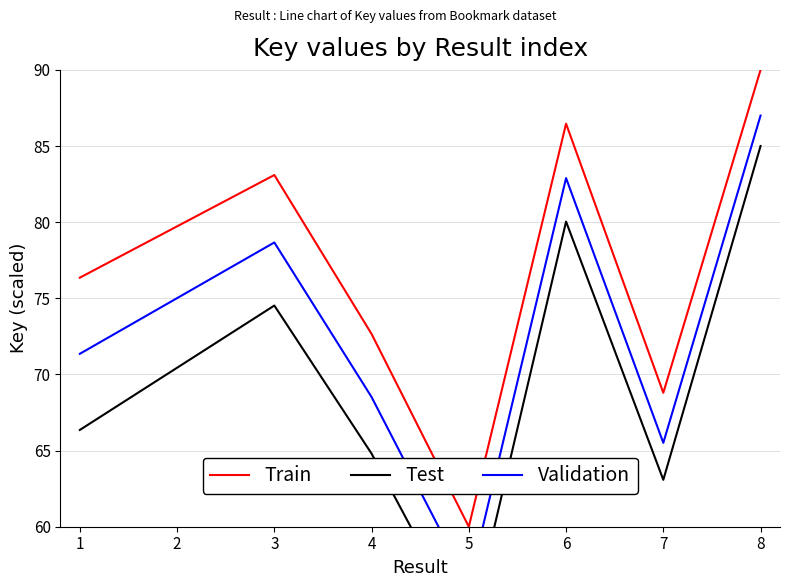

Which series has the largest total across all categories?

Train